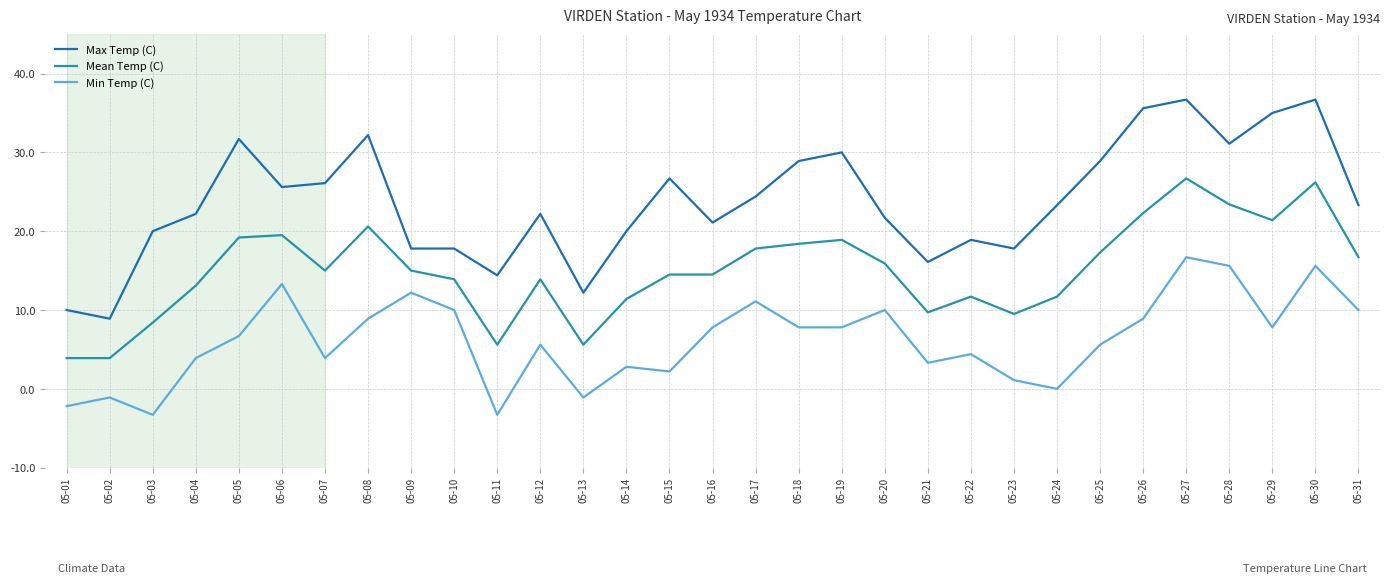

Rank the series at 05-19 from lowest to highest value.

Min Temp (C), Mean Temp (C), Max Temp (C)